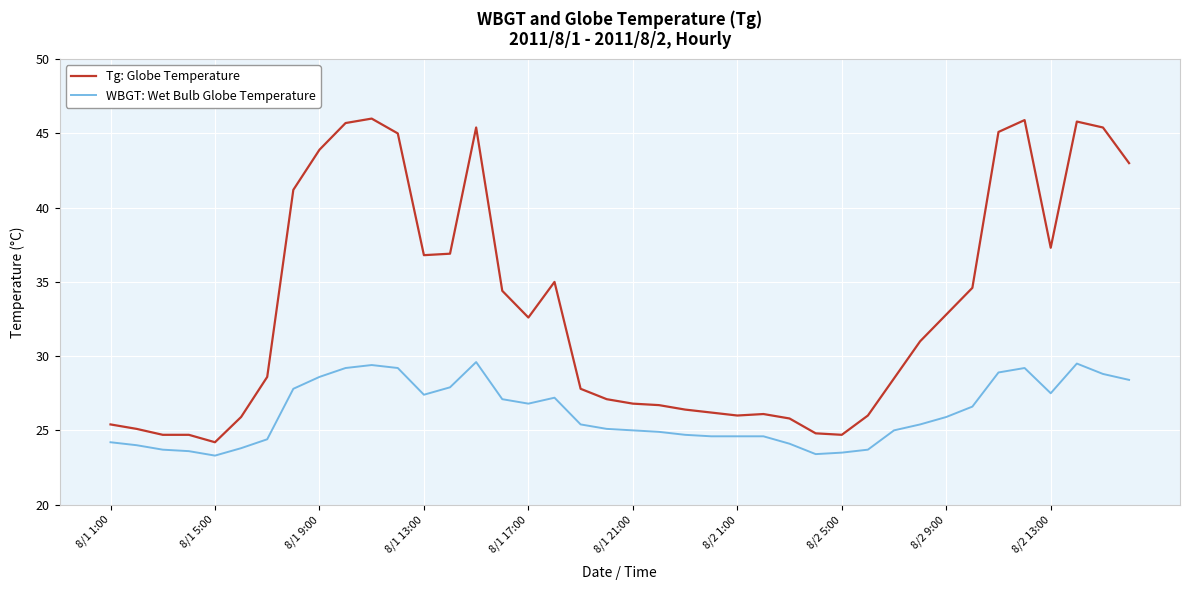

Which series has the widest spread of values?

Tg: Globe Temperature